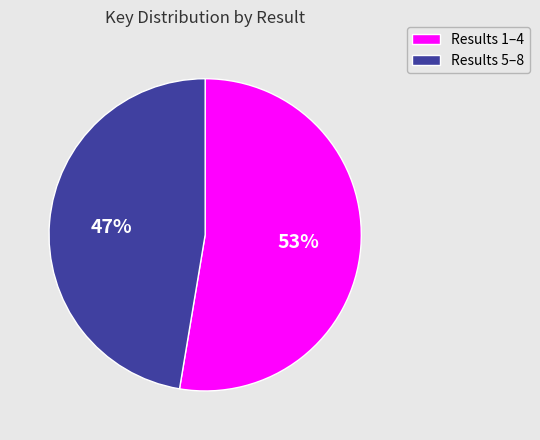

To the nearest percent, what is the average slice percentage?

50%